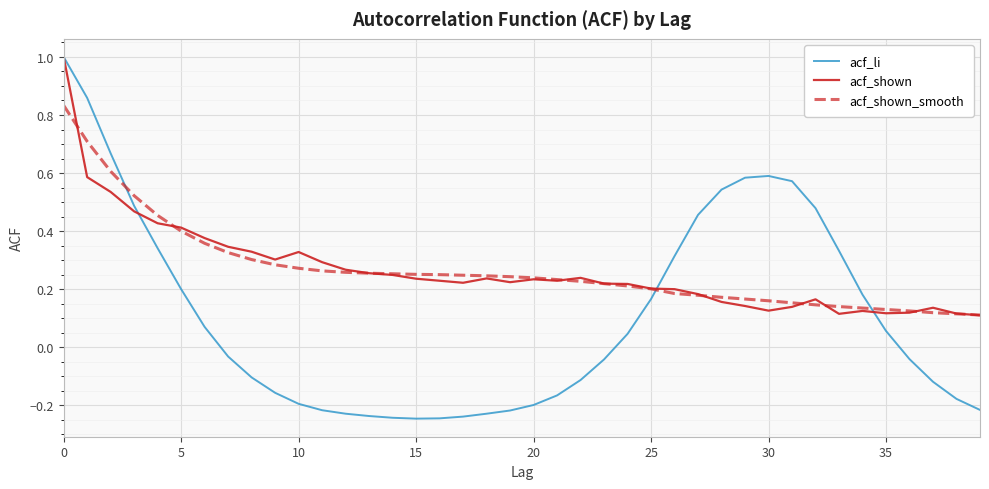

How many lines are shown in the chart?

3